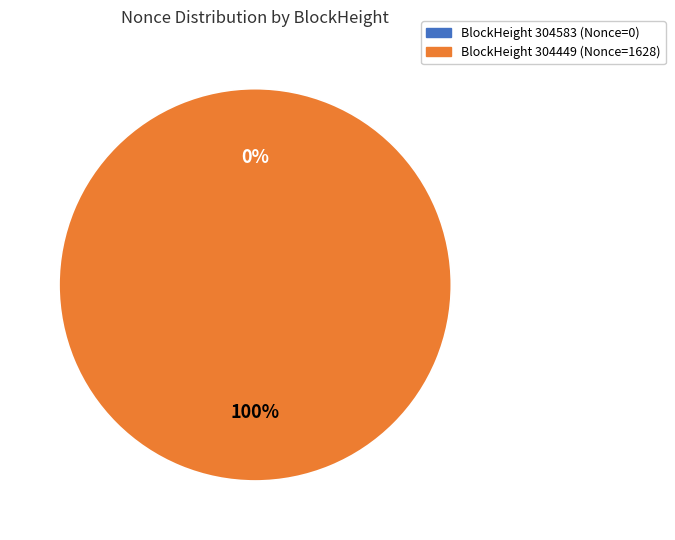

How many segments does this pie chart have?

2